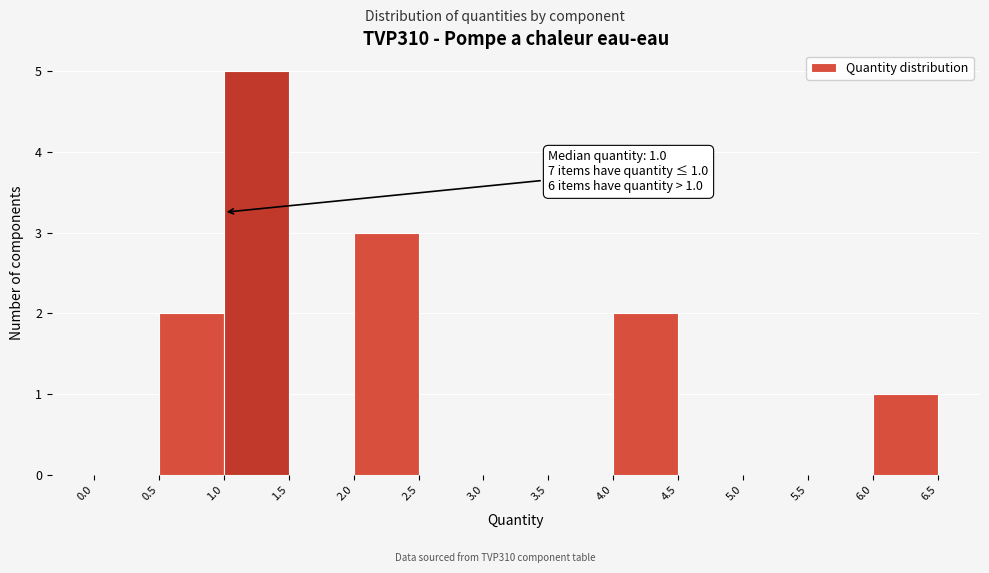

Over which range of the x-axis is the bar tallest?

1.0 to 1.5